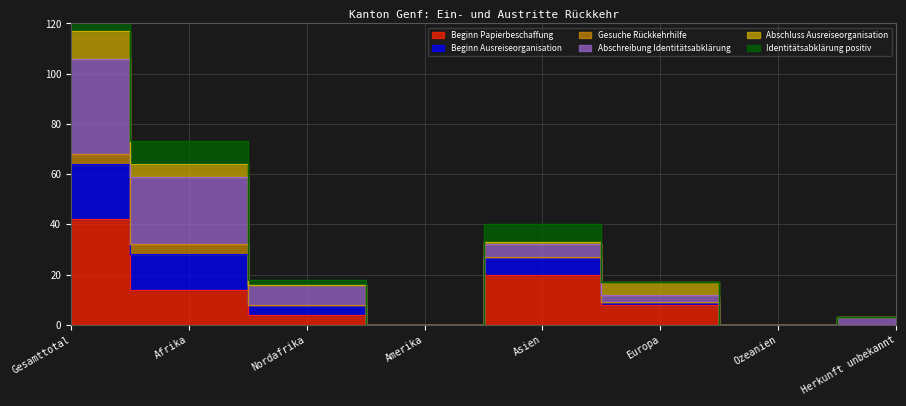

What is the label of the 8th point from the right?

Gesamttotal